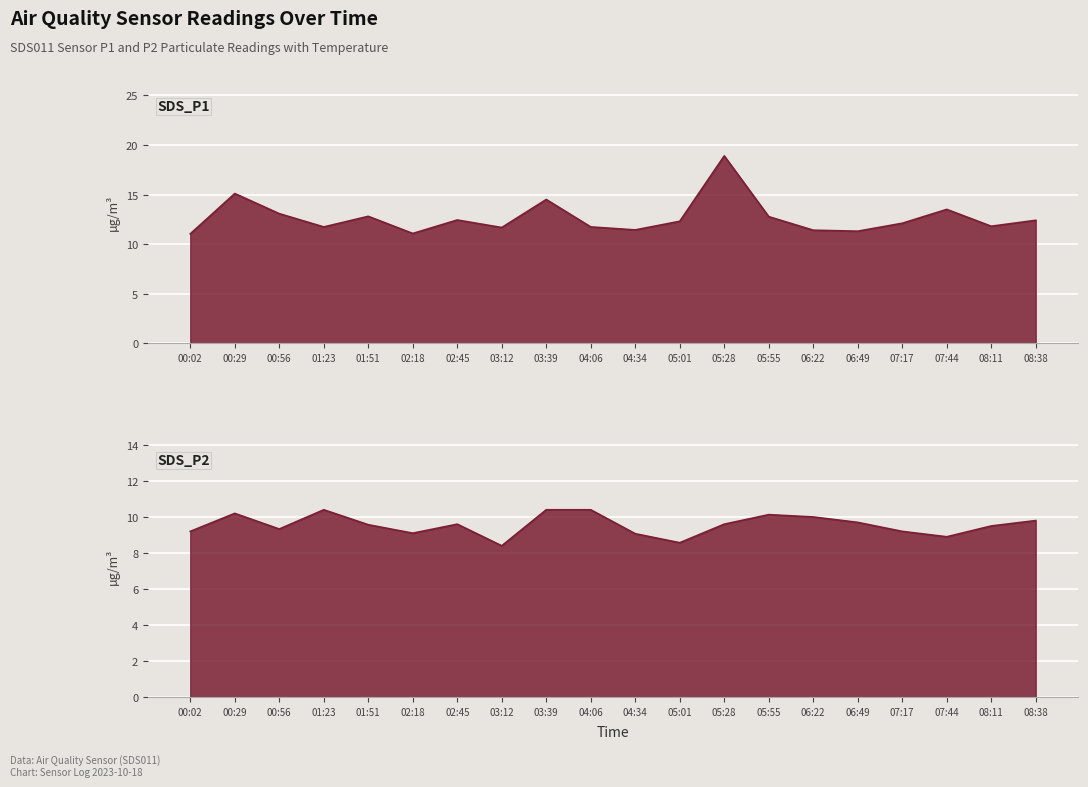

What is the sum of the SDS_P1 values at 01:23 and 02:45?

24.2